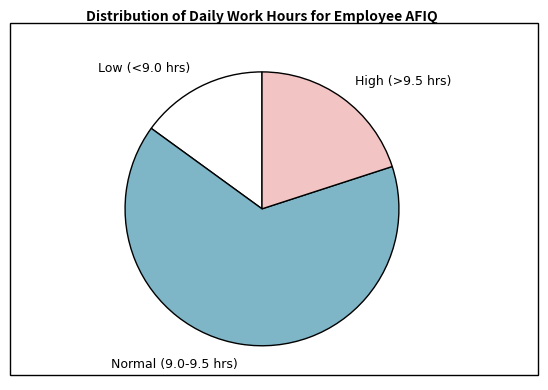

What is the ratio of the value at High (>9.5 hrs) to the value at Normal (9.0-9.5 hrs)?

0.3